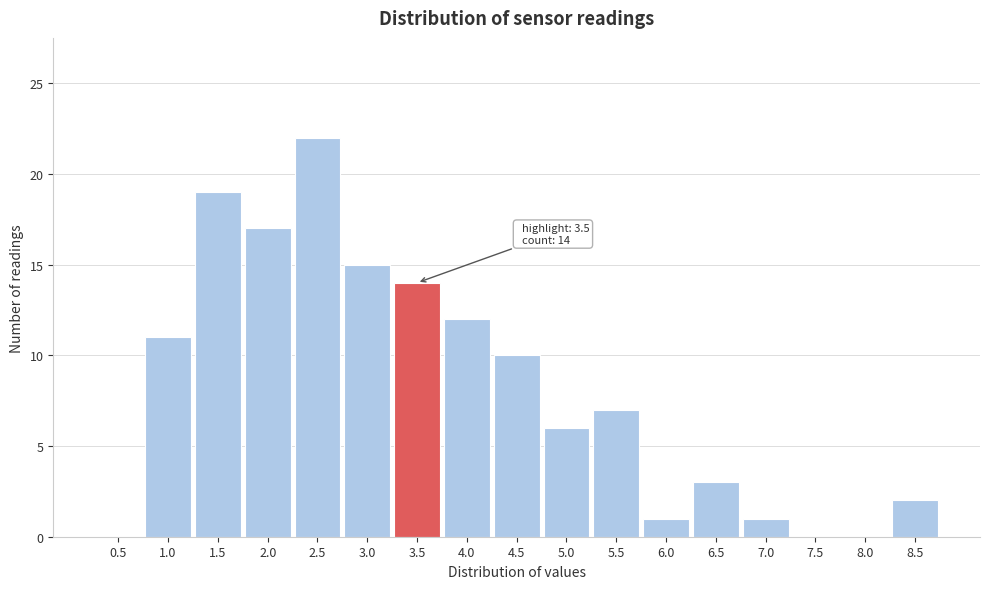

Reading left to right, what are all the values shown in this chart?

0.5=0	1.0=11	1.5=19	2.0=17	2.5=22	3.0=15	3.5=14	4.0=12	4.5=10	5.0=6	5.5=7	6.0=1	6.5=3	7.0=1	7.5=0	8.0=0	8.5=2